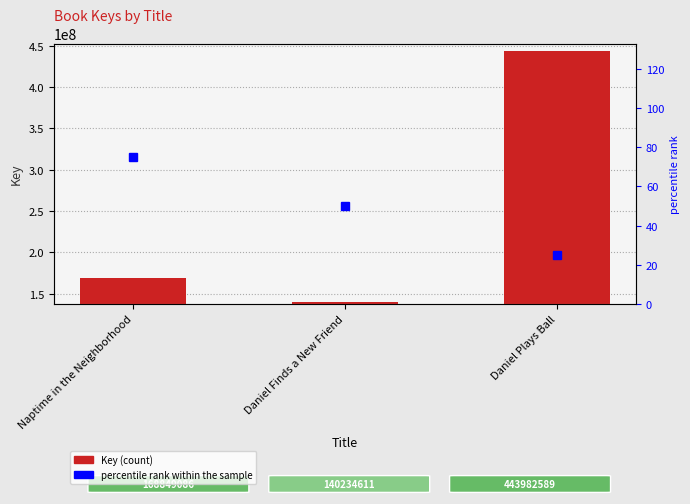

What is the label of the 2nd bar from the left?

Daniel Finds a New Friend